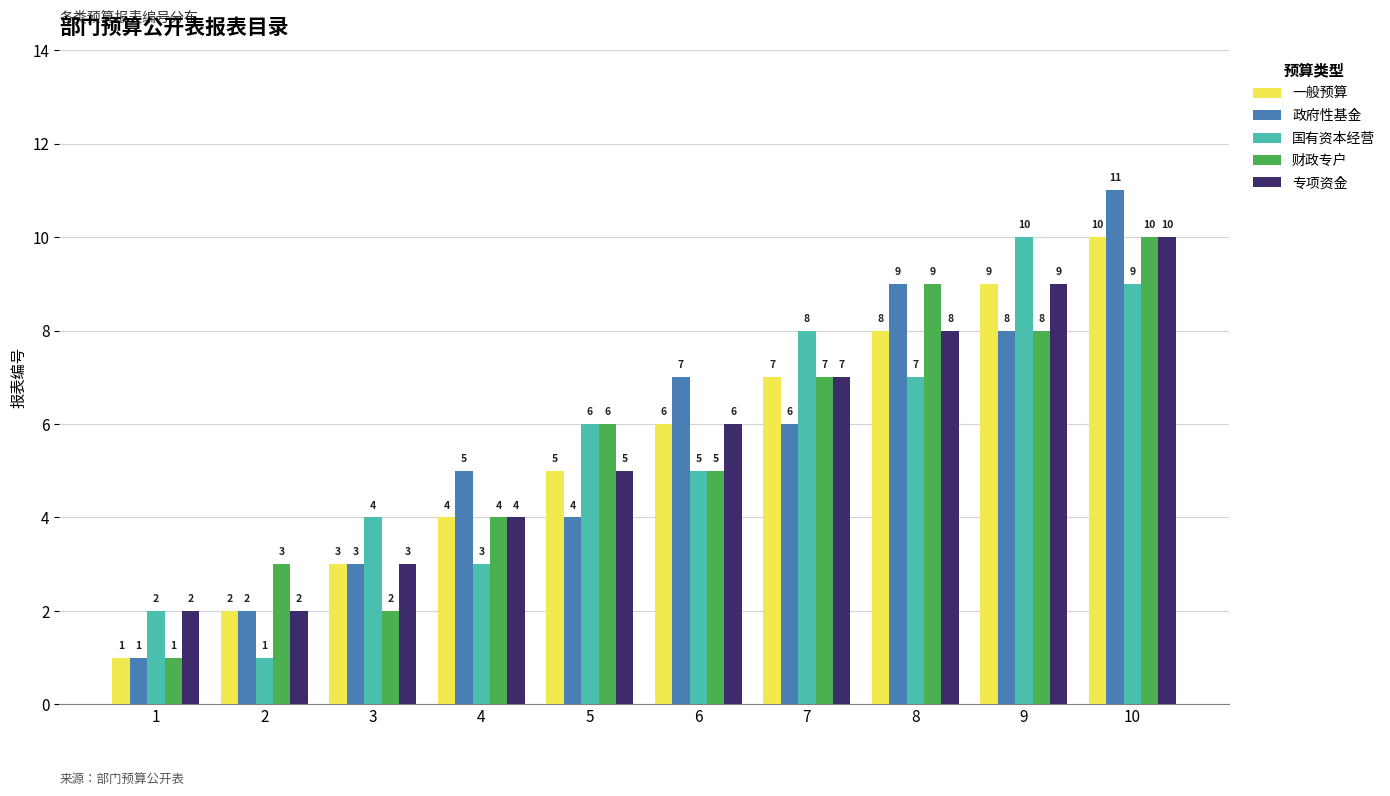

What is the value of the 专项资金 bar at the 9th from the left?

9